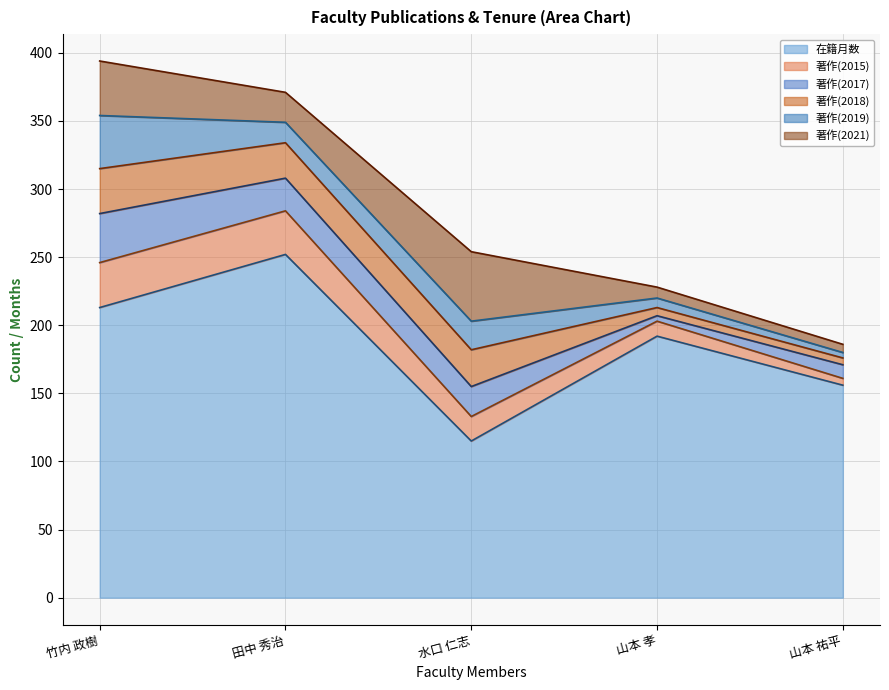

The value of 著作(2018) at 山本 祐平 is 7. True or false?

False